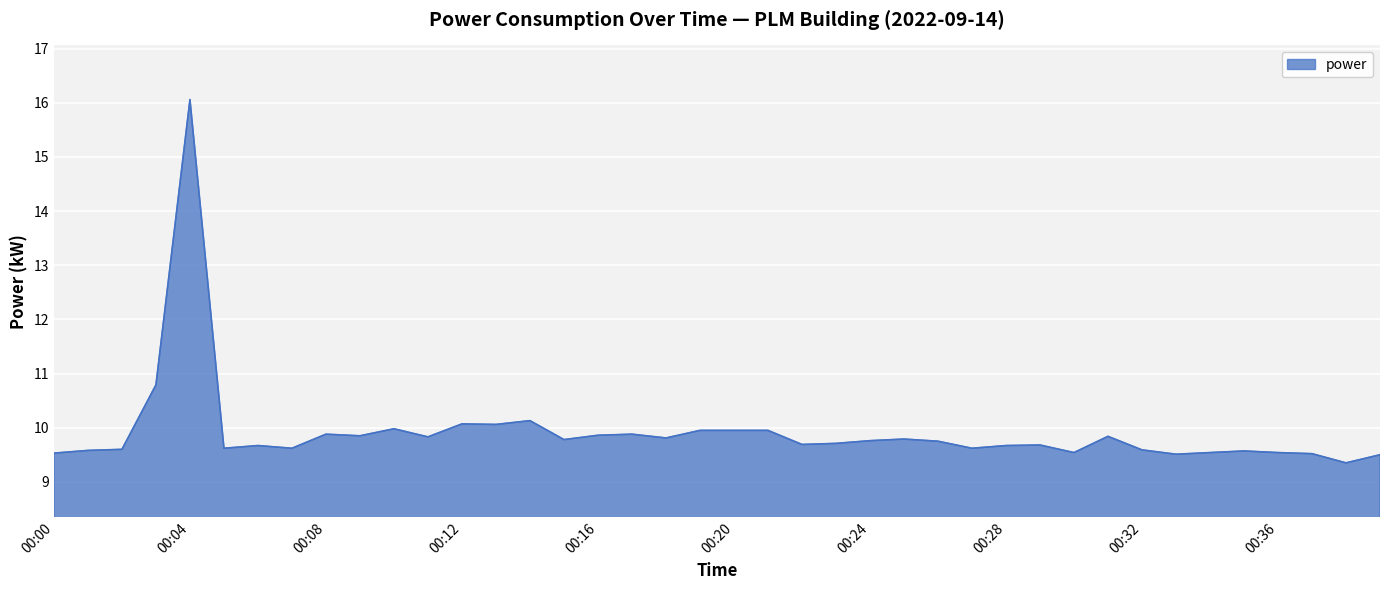

What is the maximum value shown in the chart?

16.1